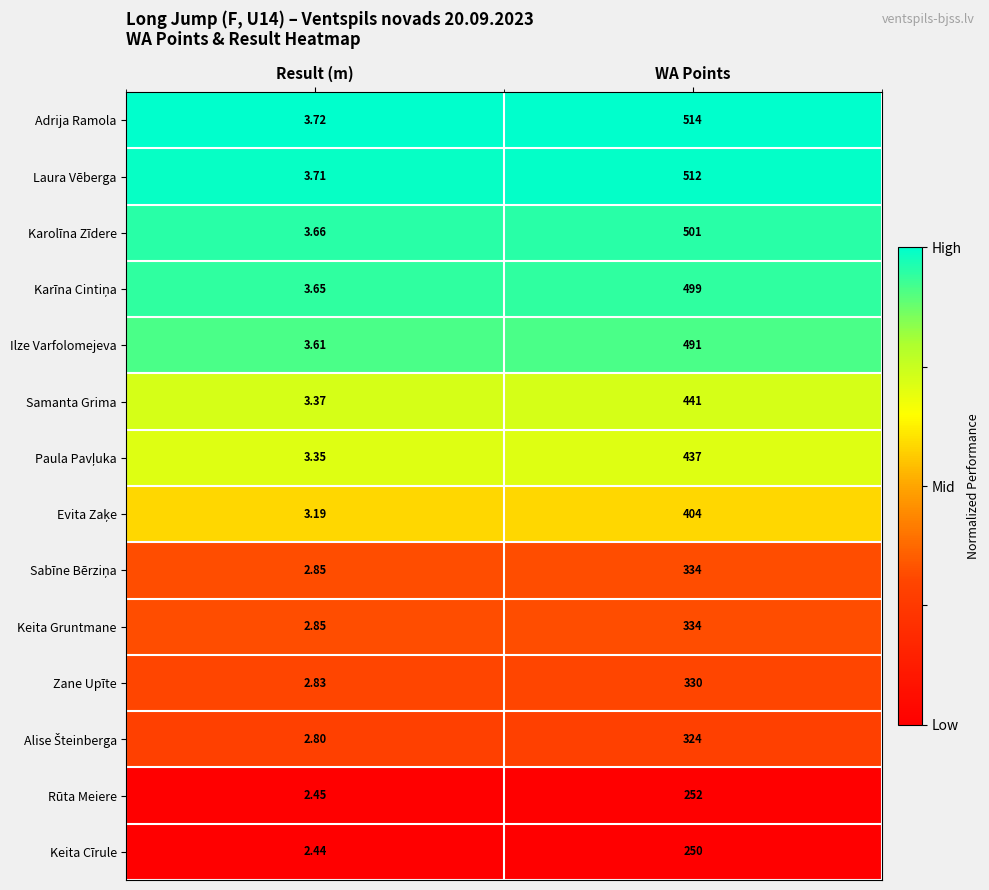

Which series has the widest spread of values?

Adrija Ramola